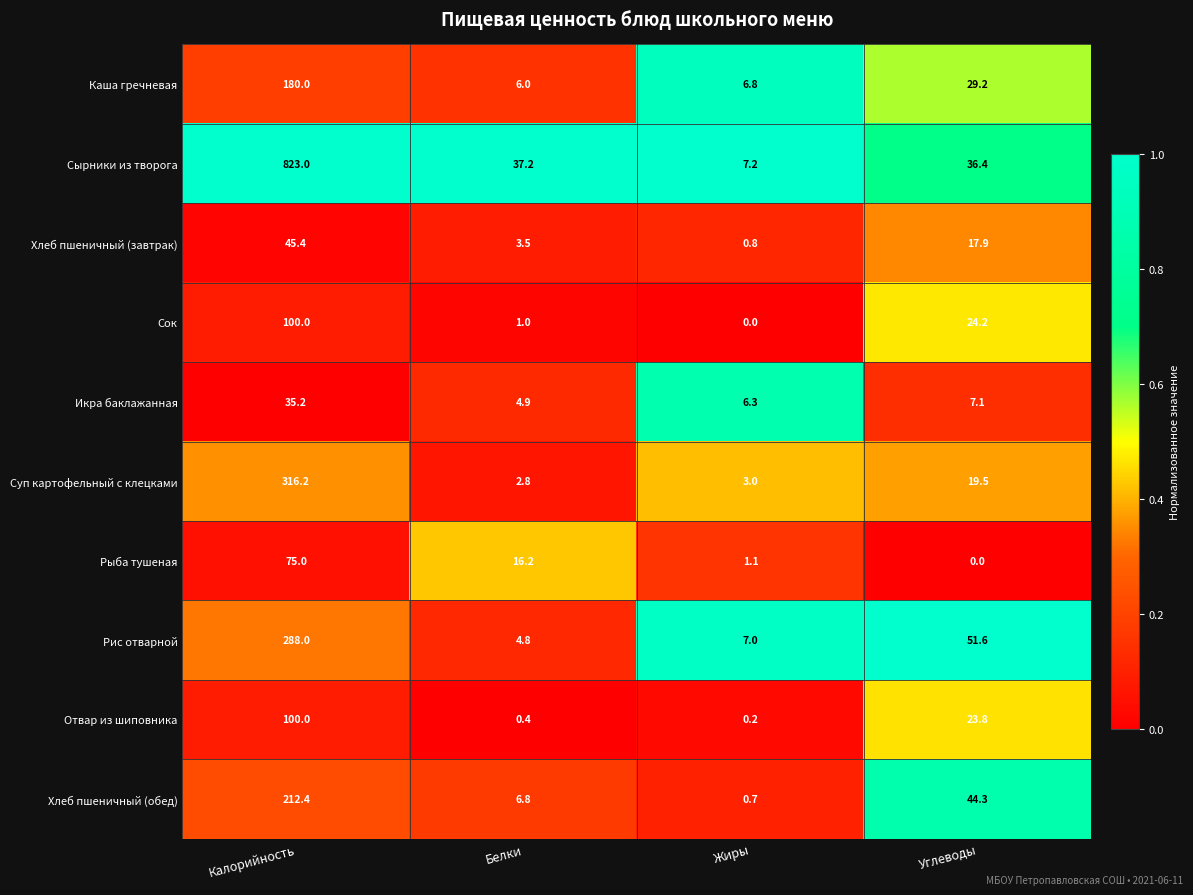

Rank the series at Углеводы from lowest to highest value.

Рыба тушеная, Икра баклажанная, Хлеб пшеничный (завтрак), Суп картофельный с клецками, Отвар из шиповника, Сок, Каша гречневая, Сырники из творога, Хлеб пшеничный (обед), Рис отварной